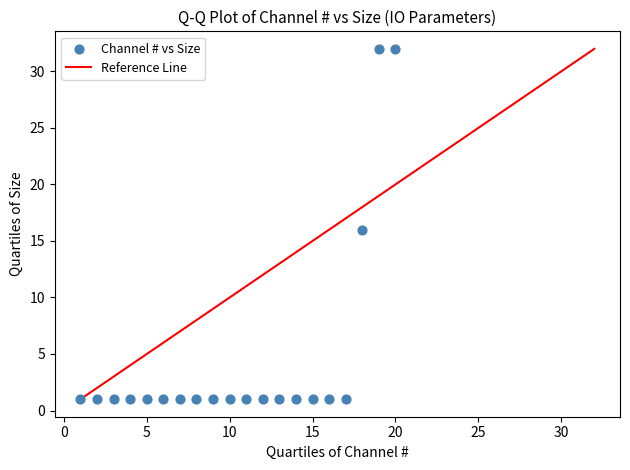

What is the range of X values (max minus min)?

19